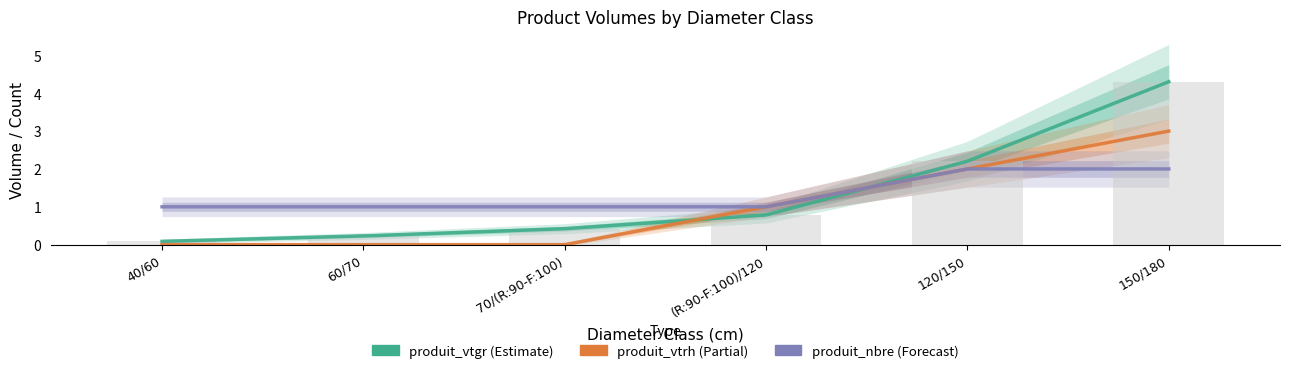

Reading right to left, what are all the values shown in this chart?

produit_vtgr: 4.3	2.2	0.8	0.4	0.2	0.1
produit_vtrh: 3.0	2.0	1.0	0.0	0.0	0.0
produit_nbre: 2.0	2.0	1.0	1.0	1.0	1.0